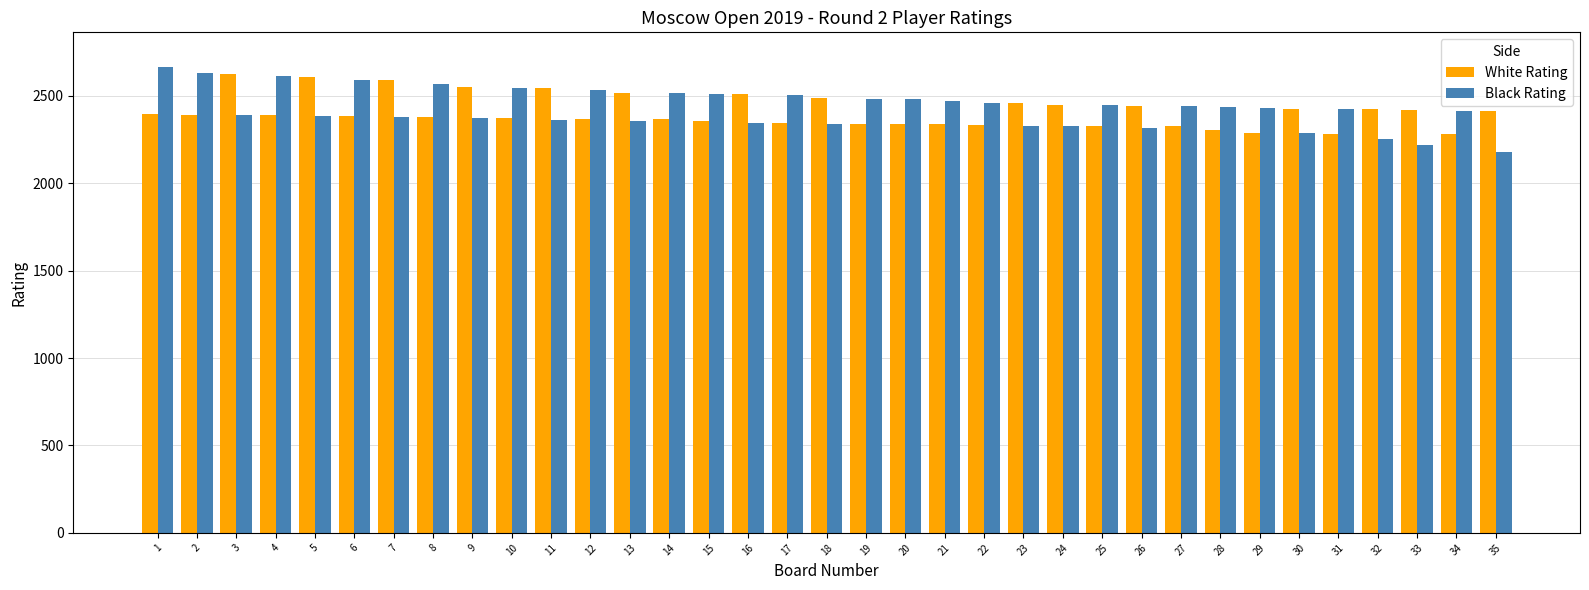

Are the bars grouped side by side (vs. stacked)?

Yes